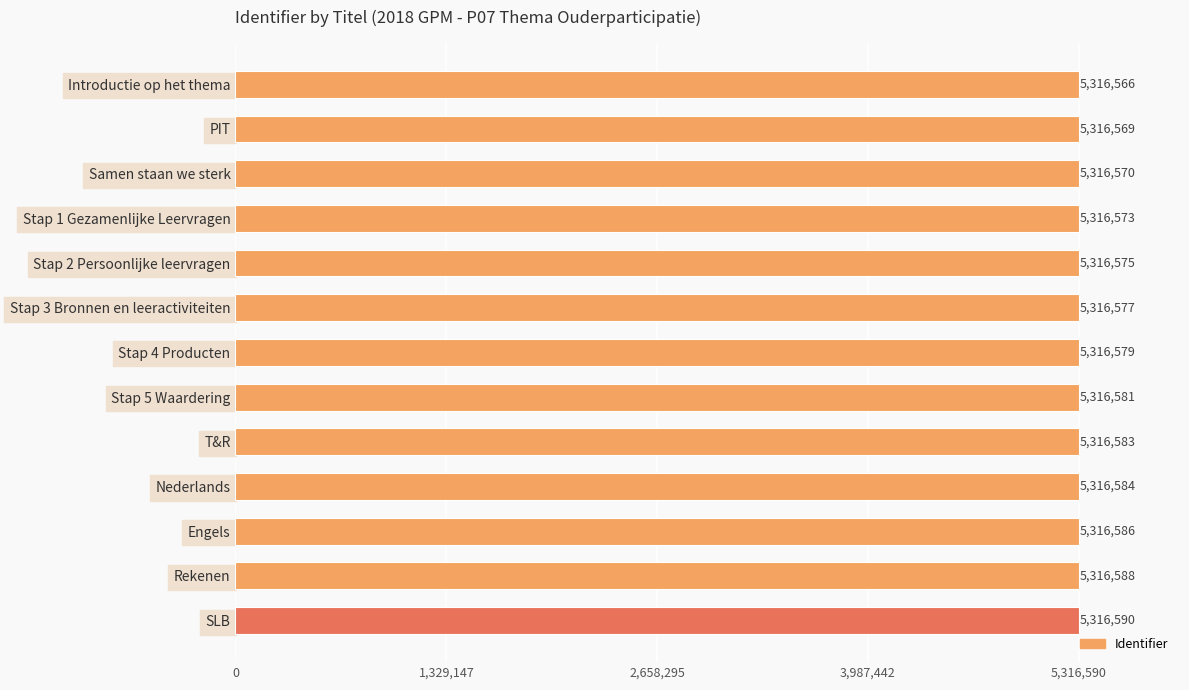

What is the change in value from T&R to SLB?

+7